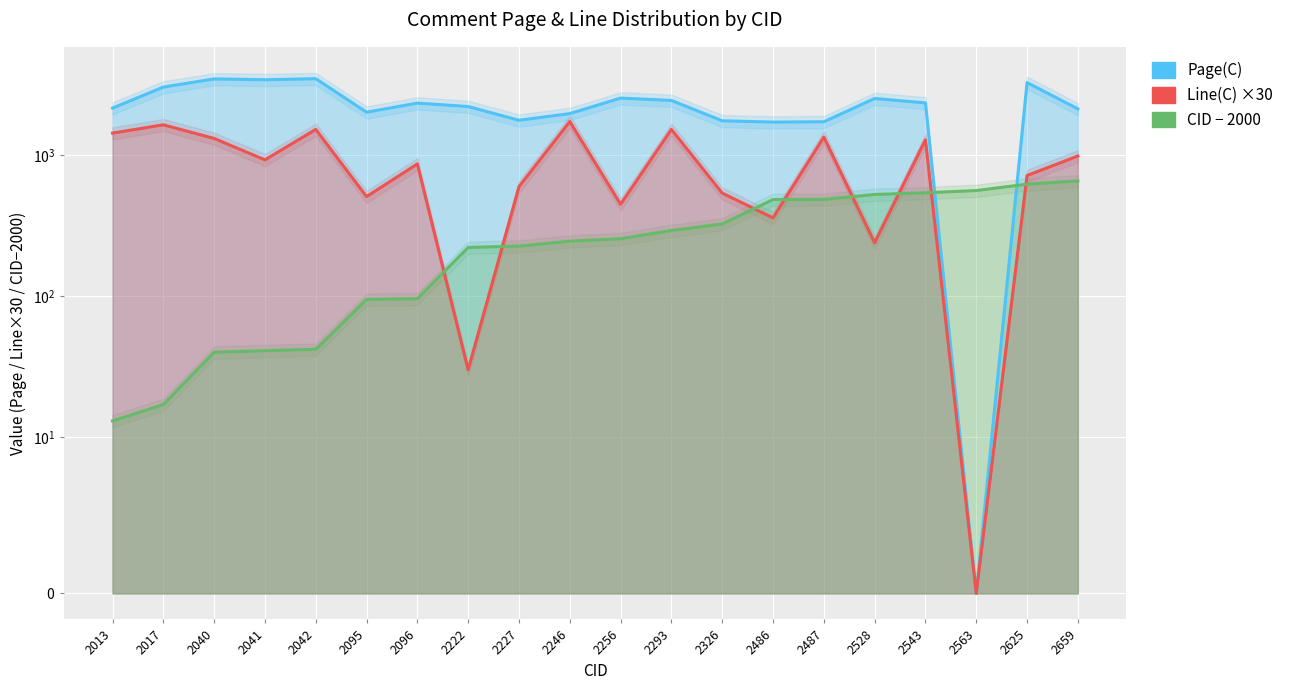

What is the spread (max minus min) of values at 2625?

2669